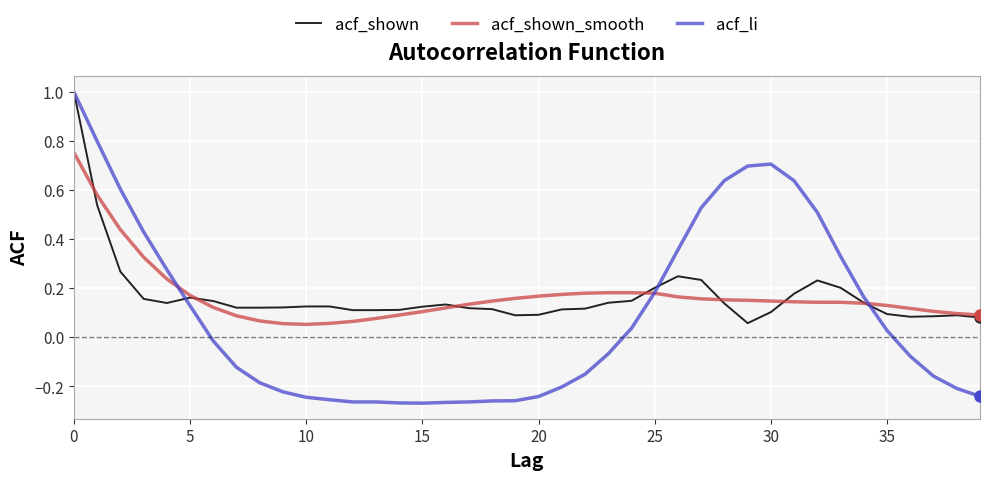

Which series has the largest range (max minus min)?

acf_li